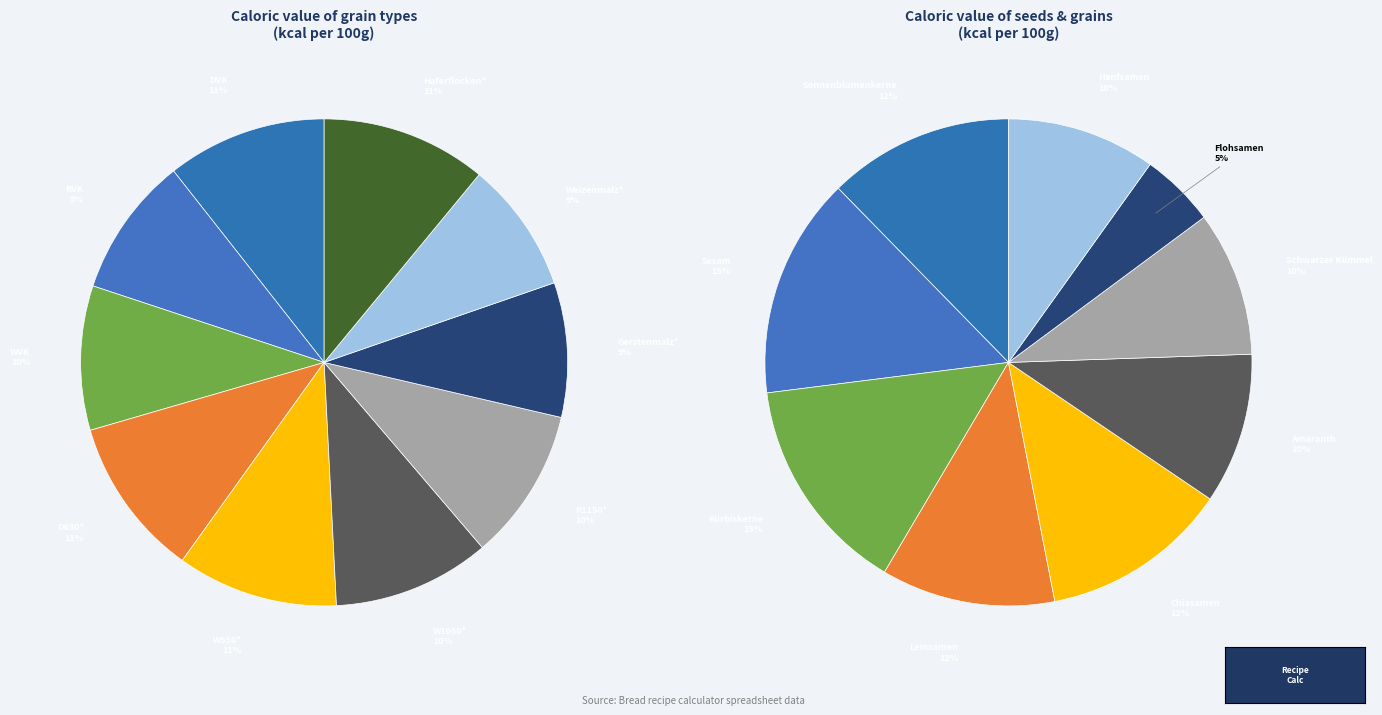

Count the number of slices in the pie.

10